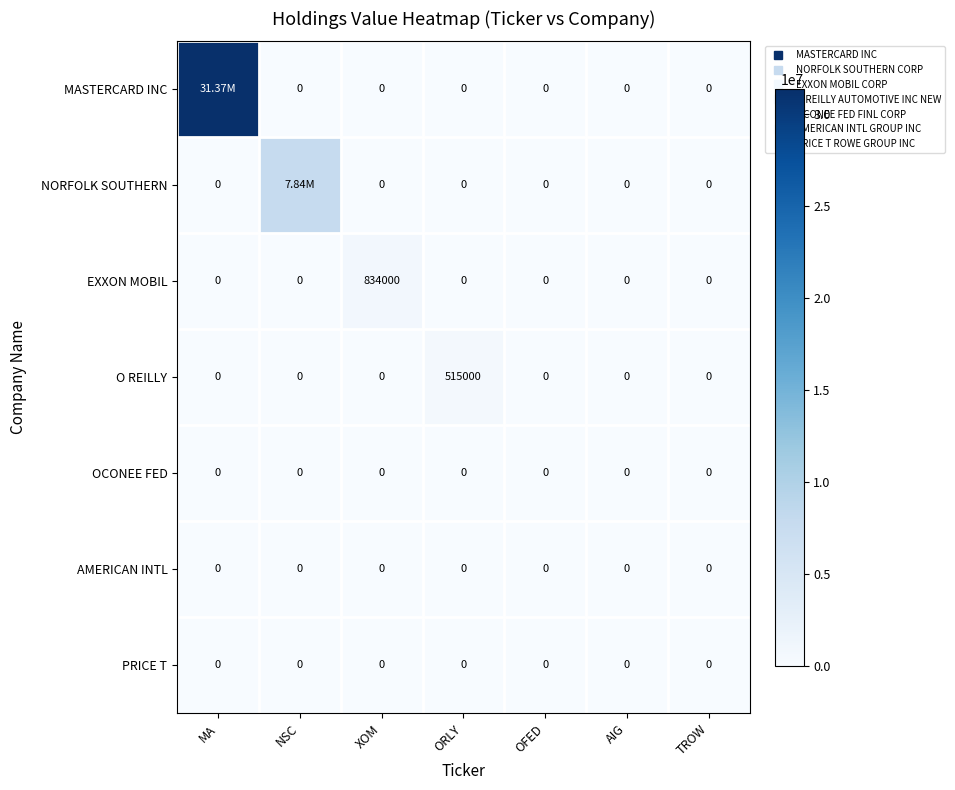

At which category is the sum across all series the highest?

MA